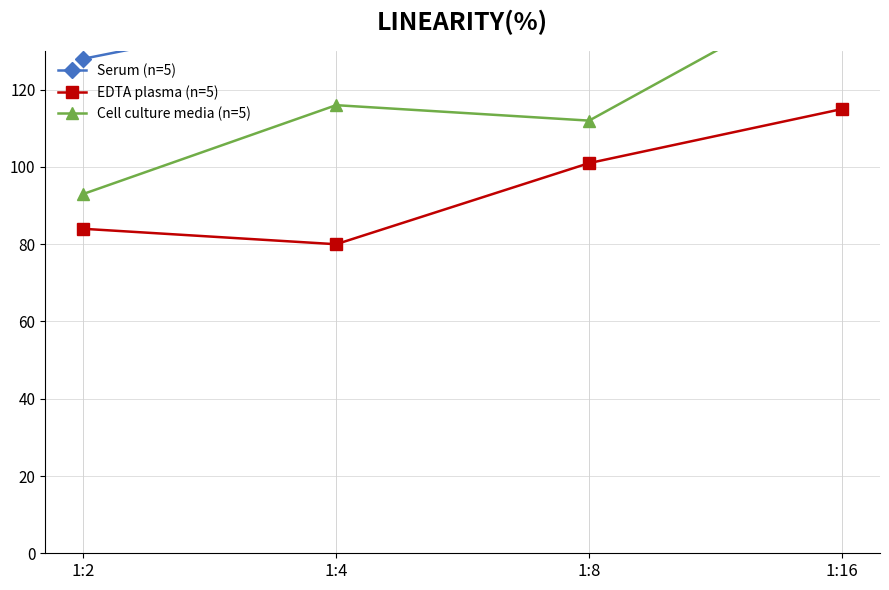

Where is the first local minimum for Serum (n=5)?

1:8